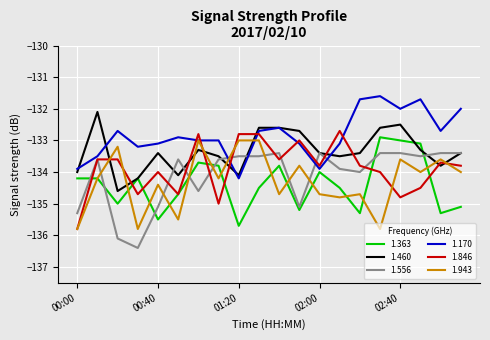

How many lines are shown in the chart?

6